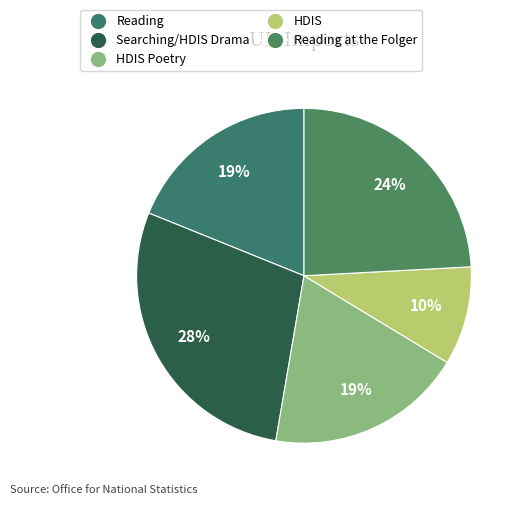

What percentage is the Reading slice, to the nearest percent?

19%